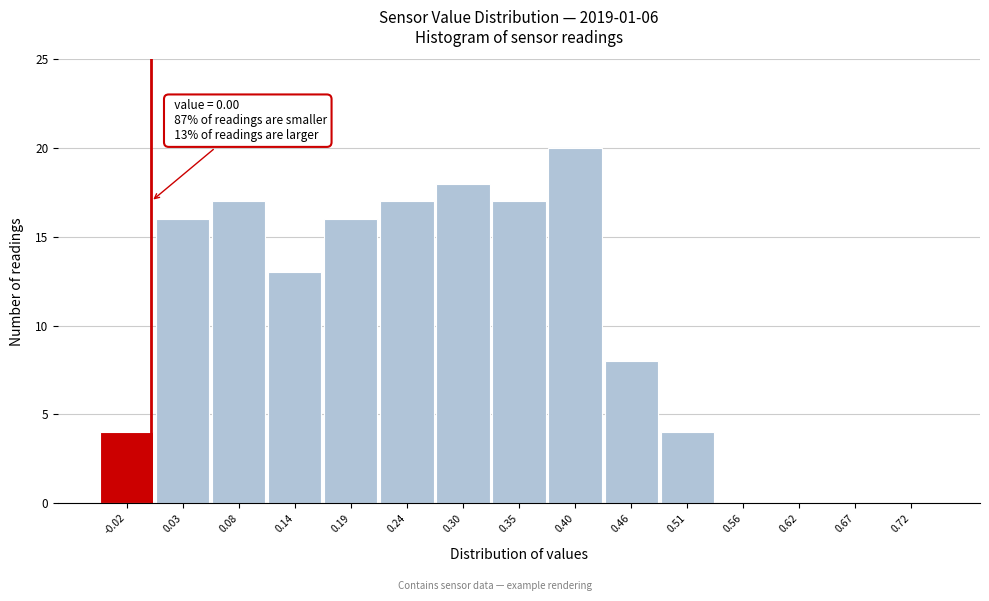

Over which range of the x-axis is the bar tallest?

0.38 to 0.43